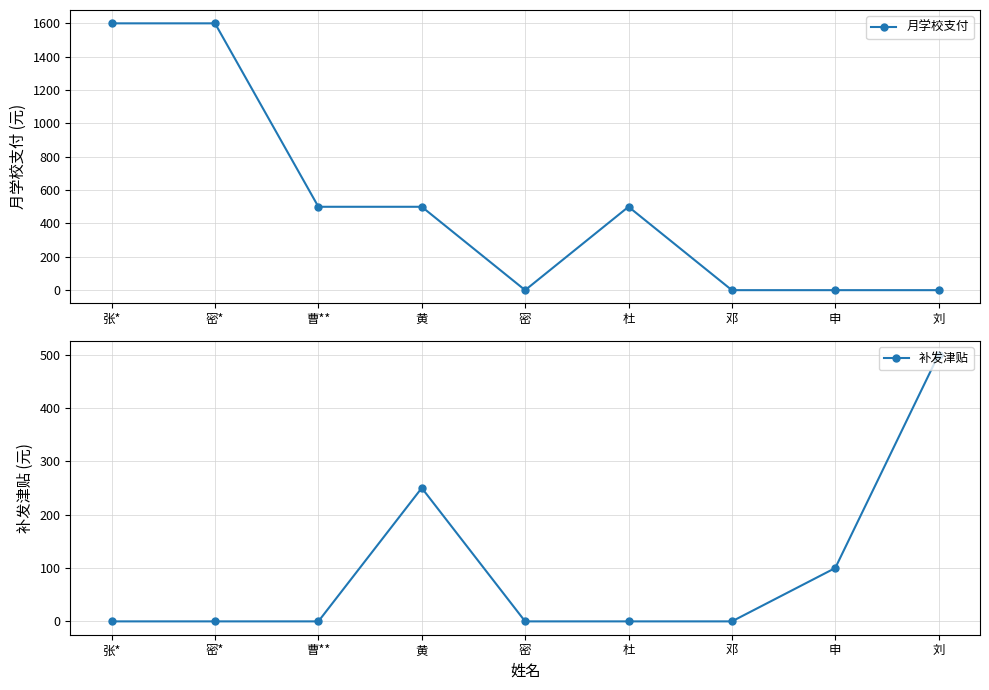

Which series has the largest range (max minus min)?

月学校支付